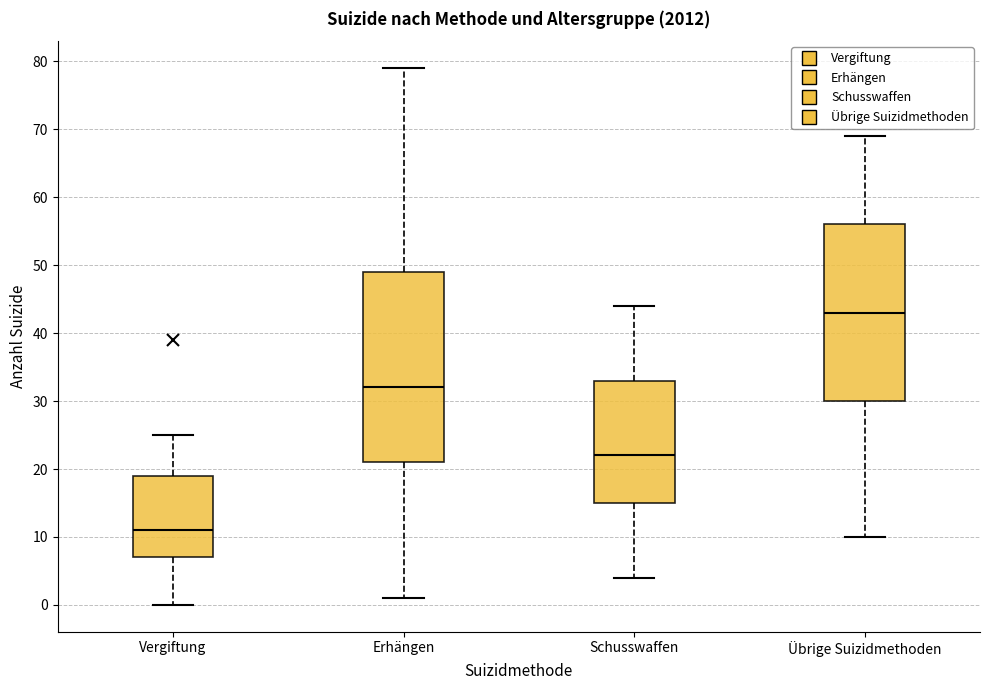

Reading left to right, read every box against the y-axis: the position of its median line, the range the box covers, and the ends of its whiskers. The values are not printed on the chart, so give them approximately, as read against the axis.

Vergiftung: median 11, box 7 to 19, whiskers 0 to 25
Erhängen: median 32, box 21 to 49, whiskers 1 to 79
Schusswaffen: median 22, box 15 to 33, whiskers 4 to 44
Übrige Suizidmethoden: median 43, box 30 to 56, whiskers 10 to 69